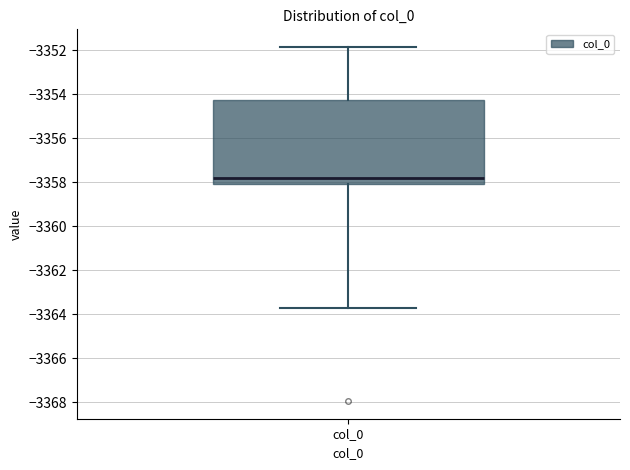

Where is the lower edge of the box for col_0 on the y-axis? The values are not printed on the chart, so give them approximately, as read against the axis.

-3358.0